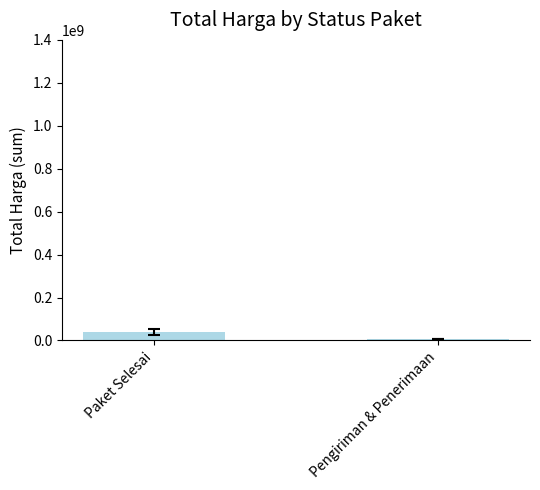

Count the number of data series in this chart.

1